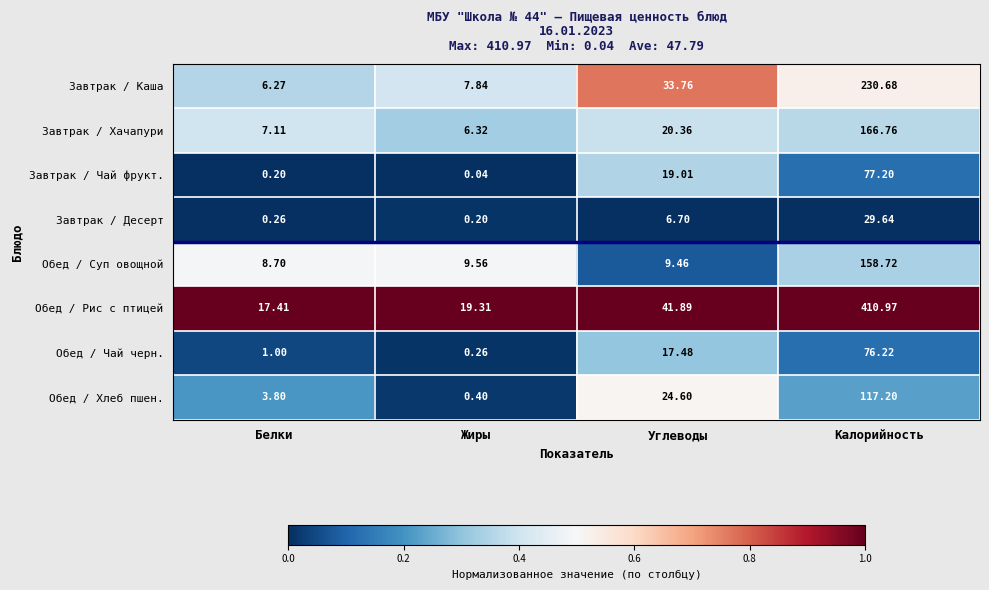

Where is Завтрак / Чай фрукт. nearest to the value 38?

Углеводы